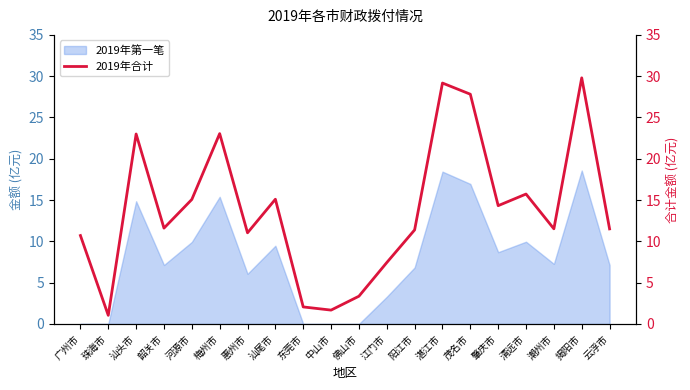

Reading right to left, what are all the values shown in this chart?

11.5	29.8	11.5	15.7	14.3	27.8	29.2	11.4	7.4	3.4	1.7	2.1	15.1	11.0	23.0	15.1	11.6	23.0	1.0	10.7